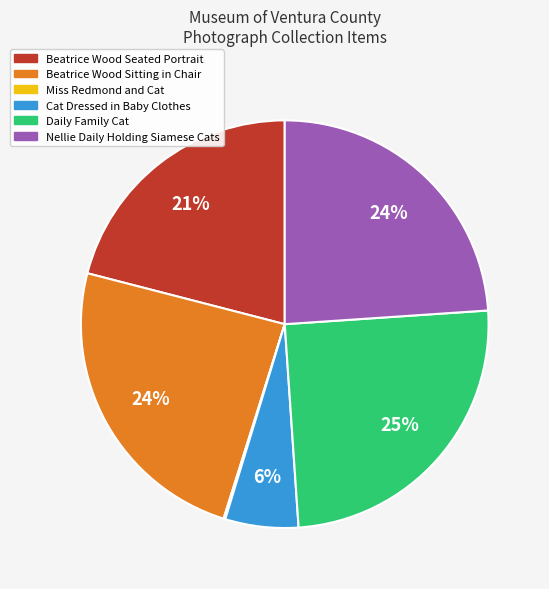

Is there a majority slice in this chart?

No